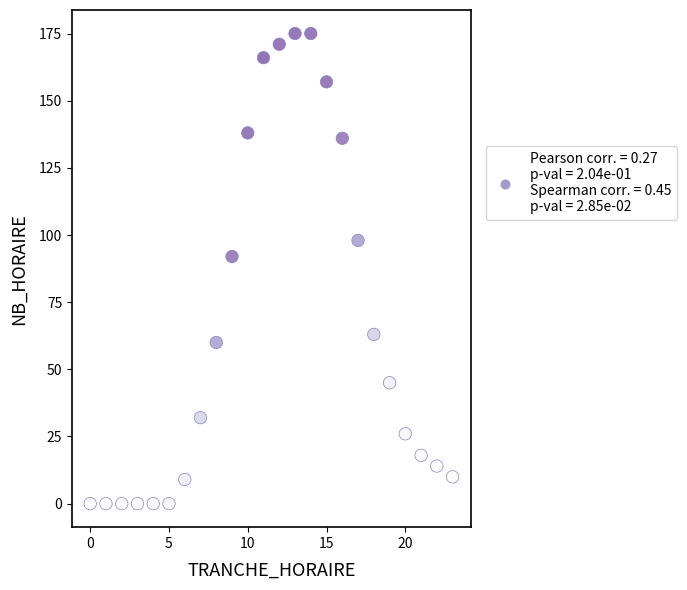

What Y value in the scatter plot is closest to 87?

92